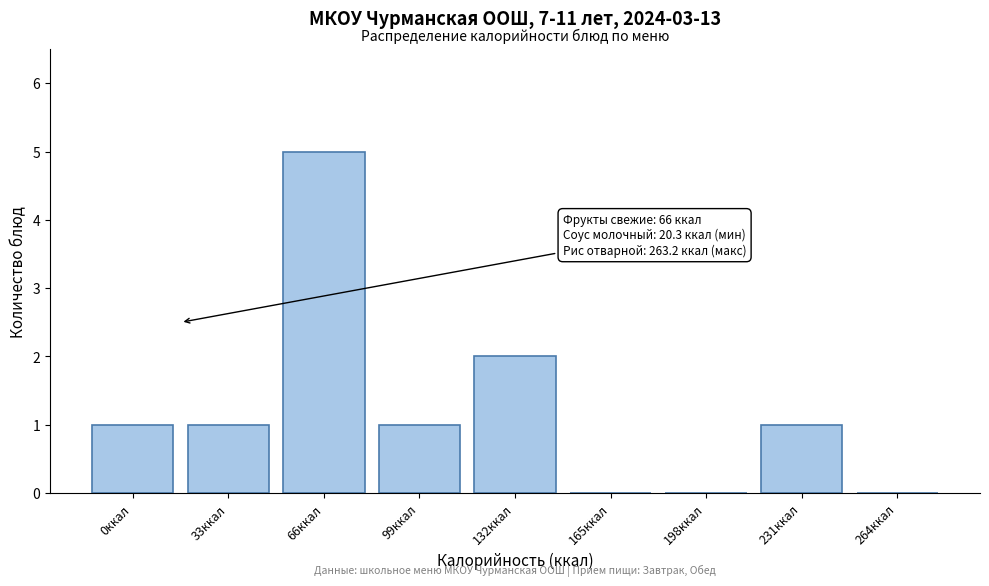

Reading right to left, list all the values displayed in this chart.

264ккал=0	231ккал=1	198ккал=0	165ккал=0	132ккал=2	99ккал=1	66ккал=5	33ккал=1	0ккал=1